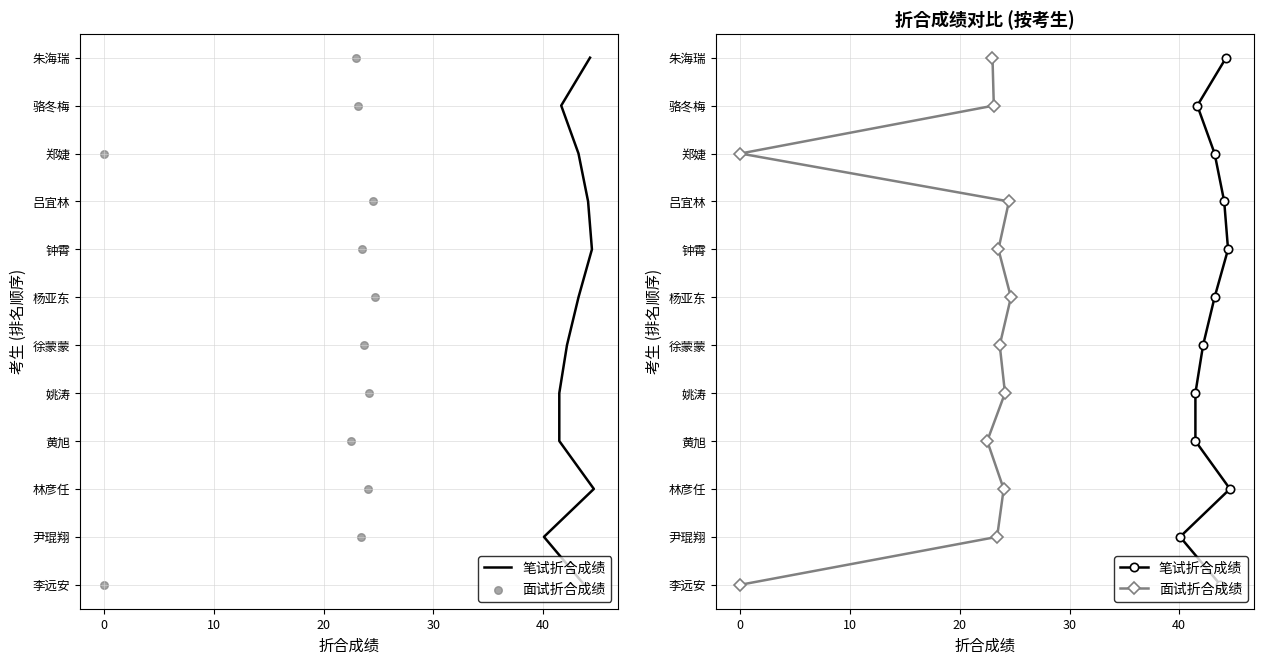

Which series contains the highest Y value?

笔试折合成绩